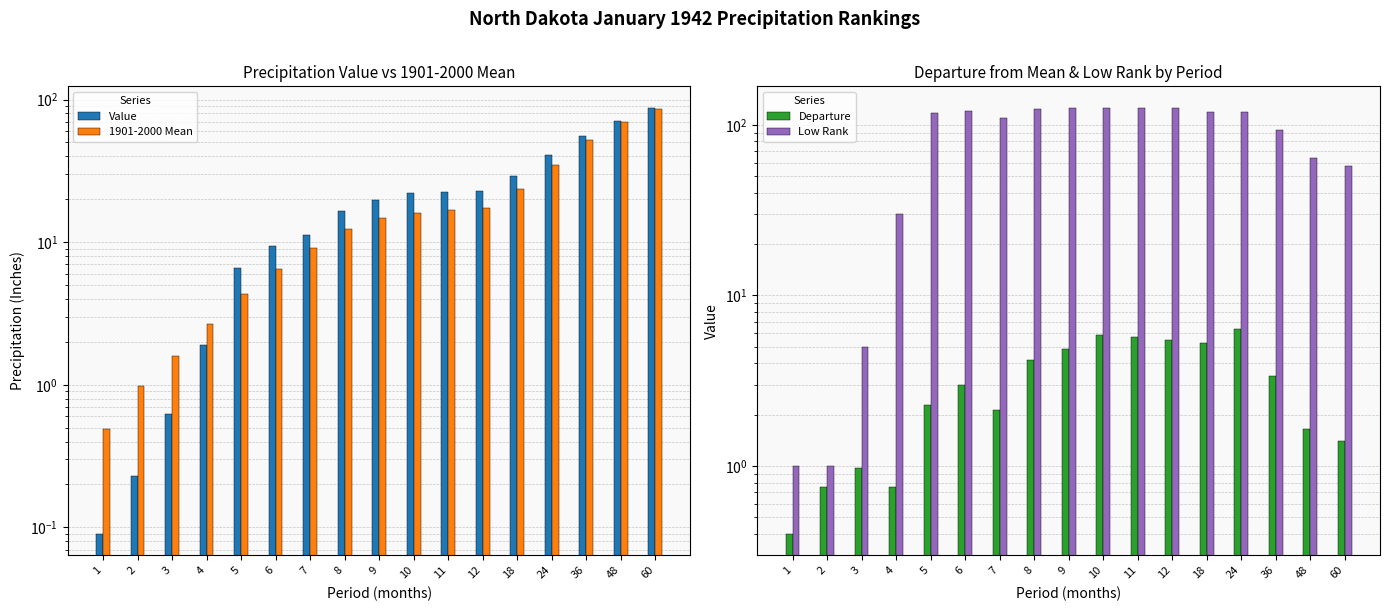

Does the chart contain stacked bars?

No